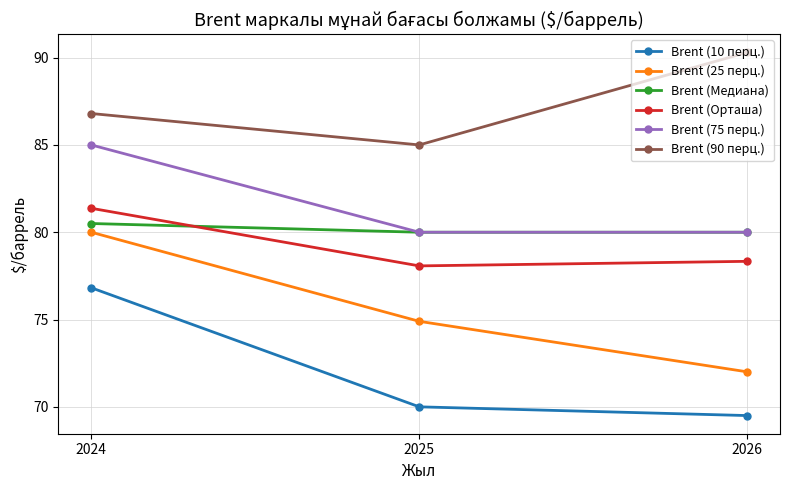

What is the difference between the Brent (25 перц.) values at 2025 and 2026?

2.9